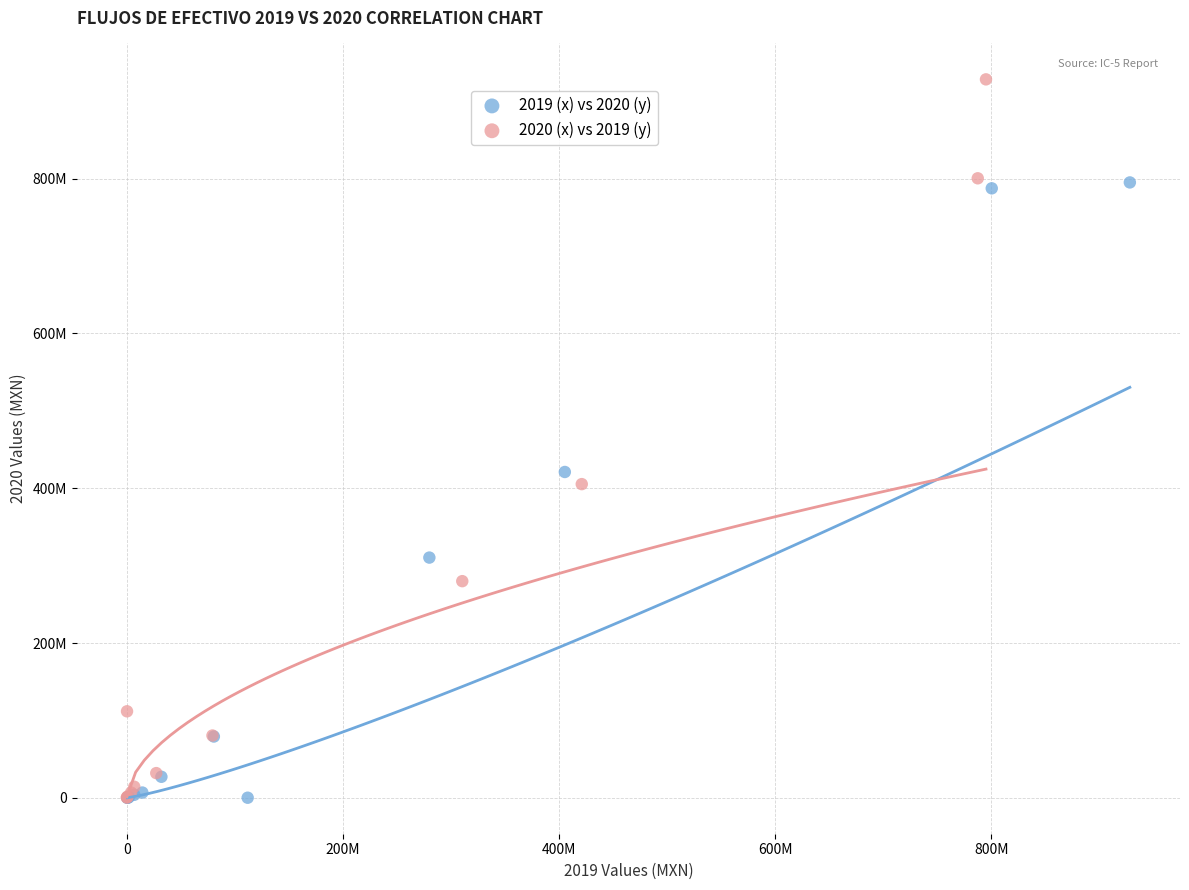

What are all the series names shown in the legend?

2019 (x) vs 2020 (y), 2020 (x) vs 2019 (y)